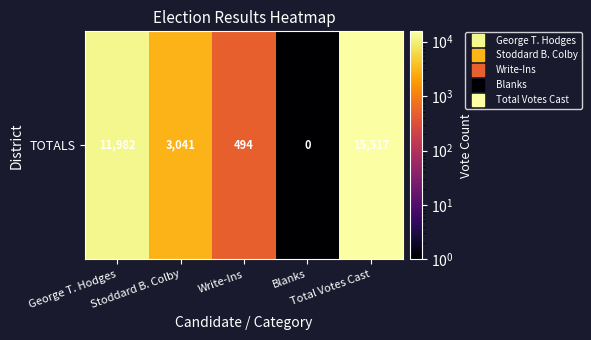

At which label is the value closest to 7758?

George T. Hodges